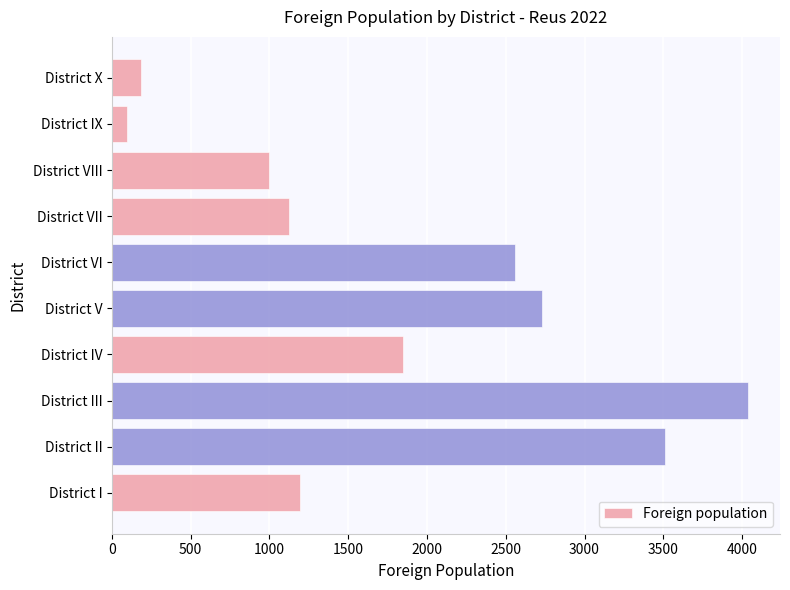

How many distinct data groups are displayed?

1